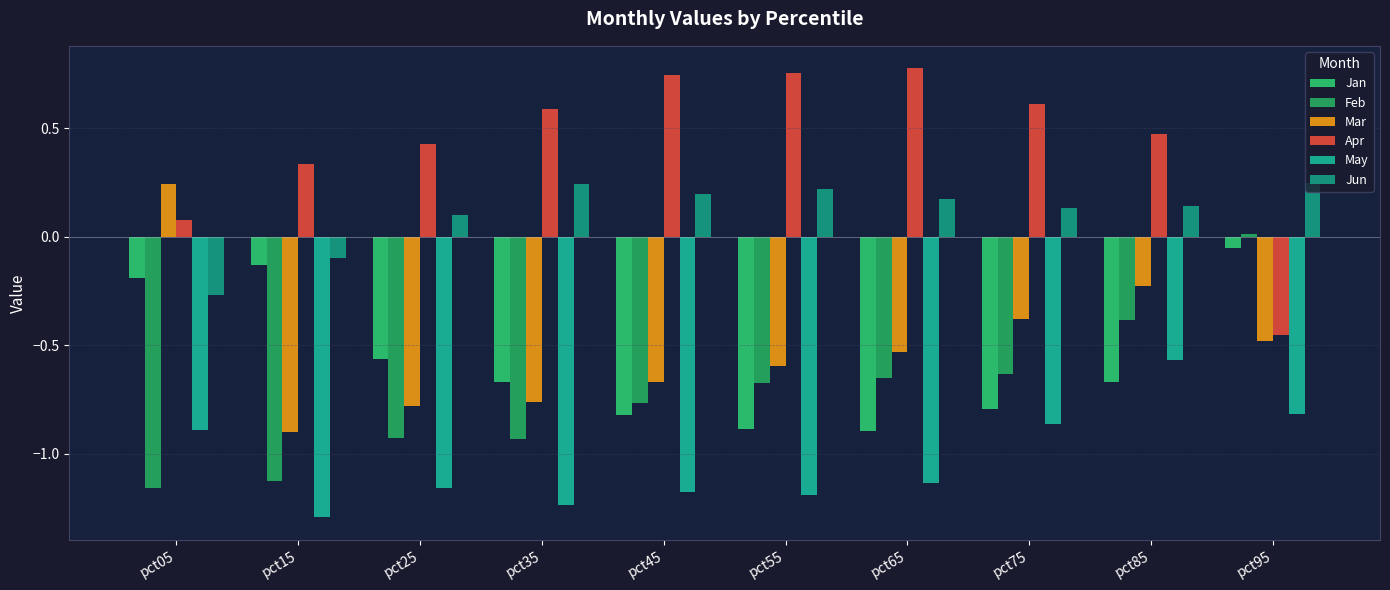

Rank the categories by Feb value from lowest to highest.

pct05, pct15, pct35, pct25, pct45, pct55, pct65, pct75, pct85, pct95